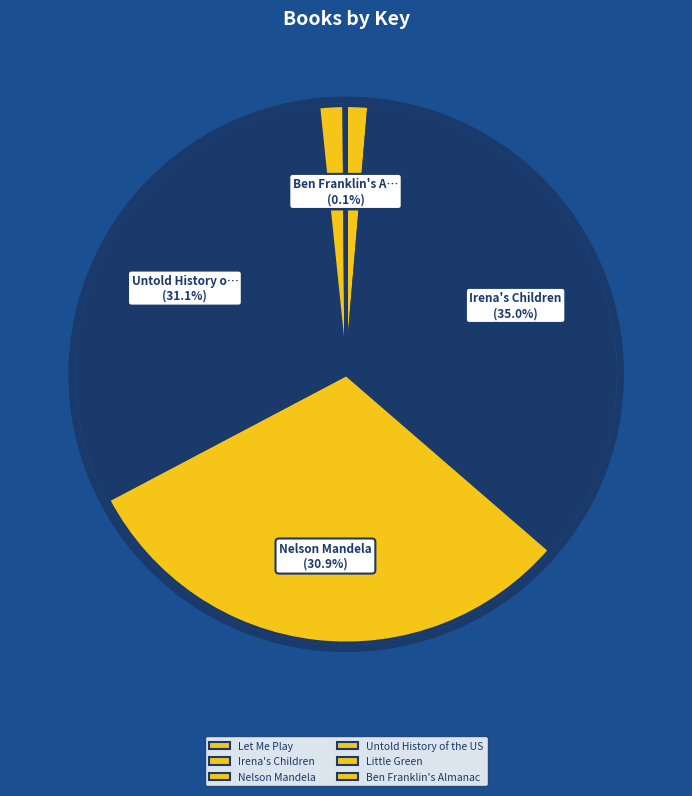

Is it true that Irena's Children is 25% of the pie?

False